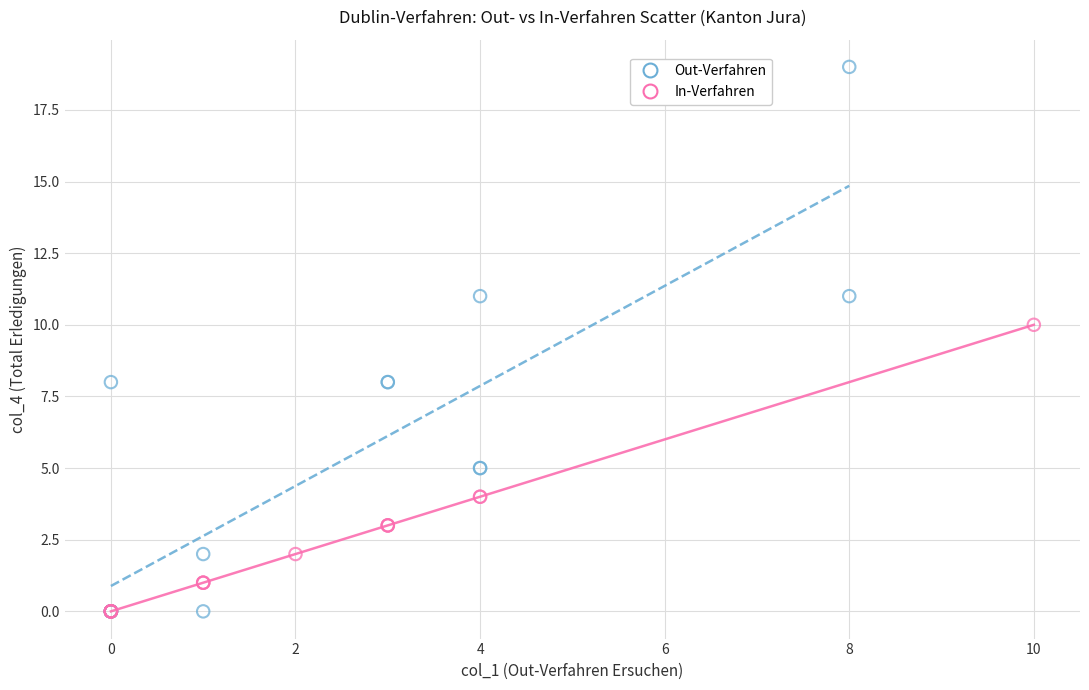

Which series has the largest Y range (max minus min)?

Out-Verfahren